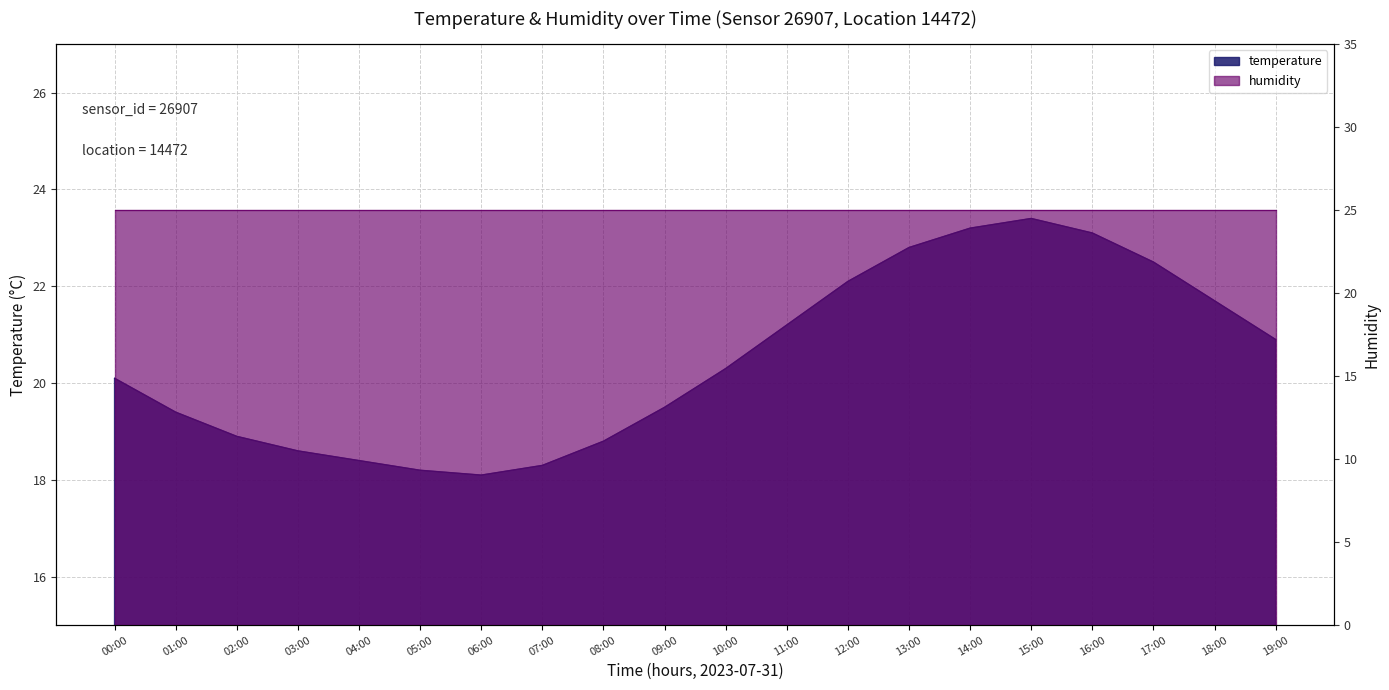

What value does the data have at 10:00?

20.3